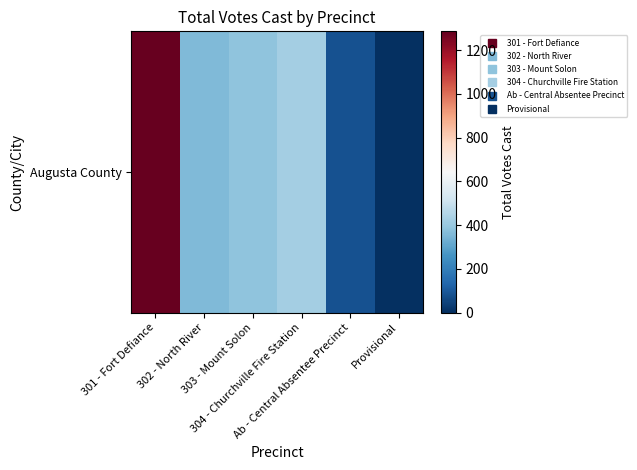

The chart shows a value of 134 at Ab - Central Absentee Precinct. True or false?

False